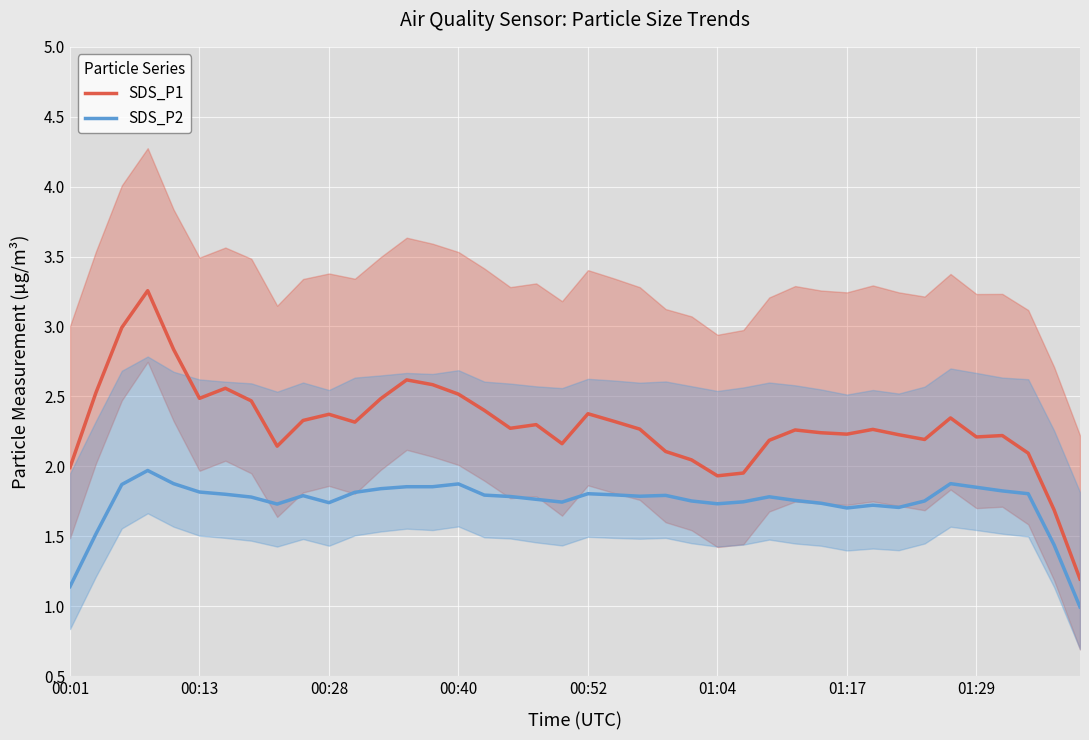

In SDS_P1, how many points are higher than both neighbors (excluding endpoints)?

10